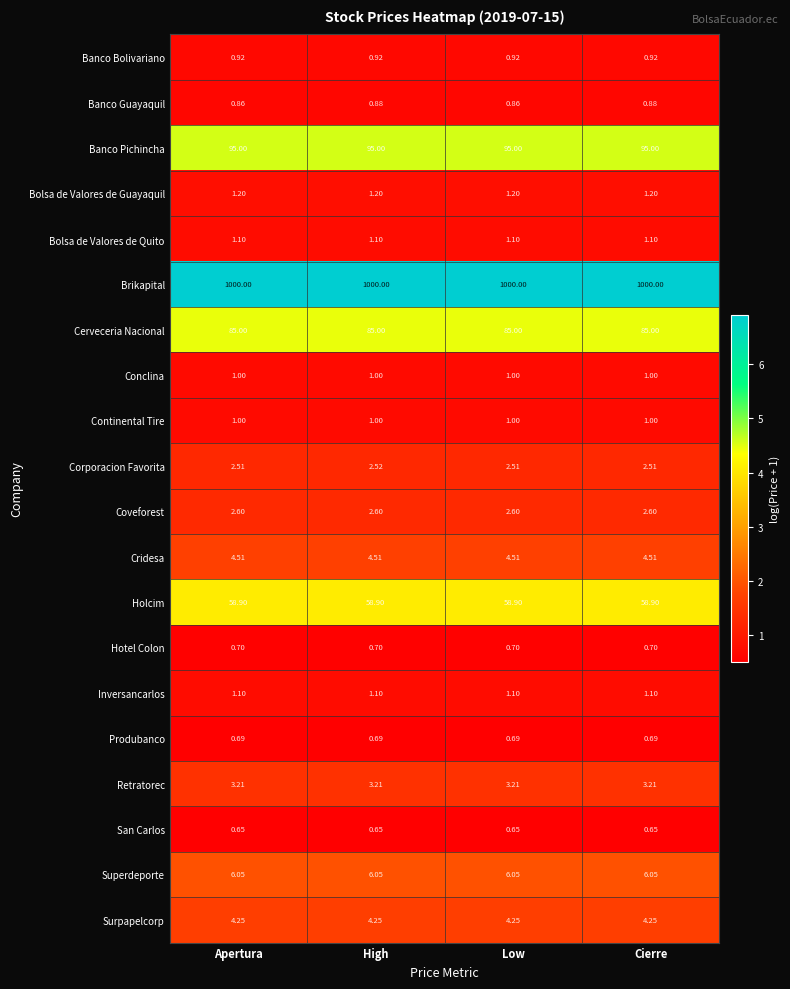

Is the value of Corporacion Favorita at Low greater than the value of Banco Bolivariano at Cierre?

Yes